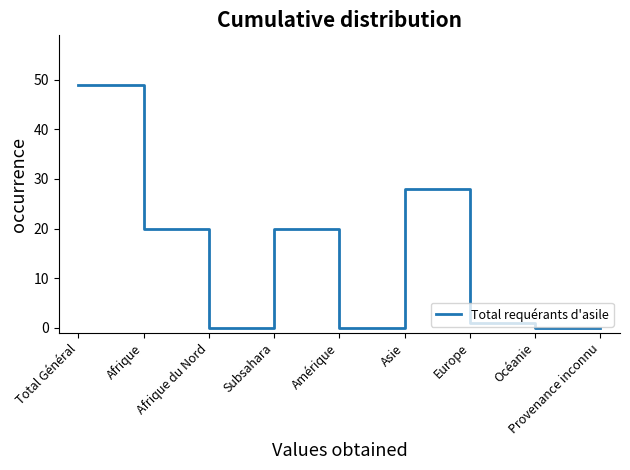

Where is the first local minimum?

Afrique du Nord